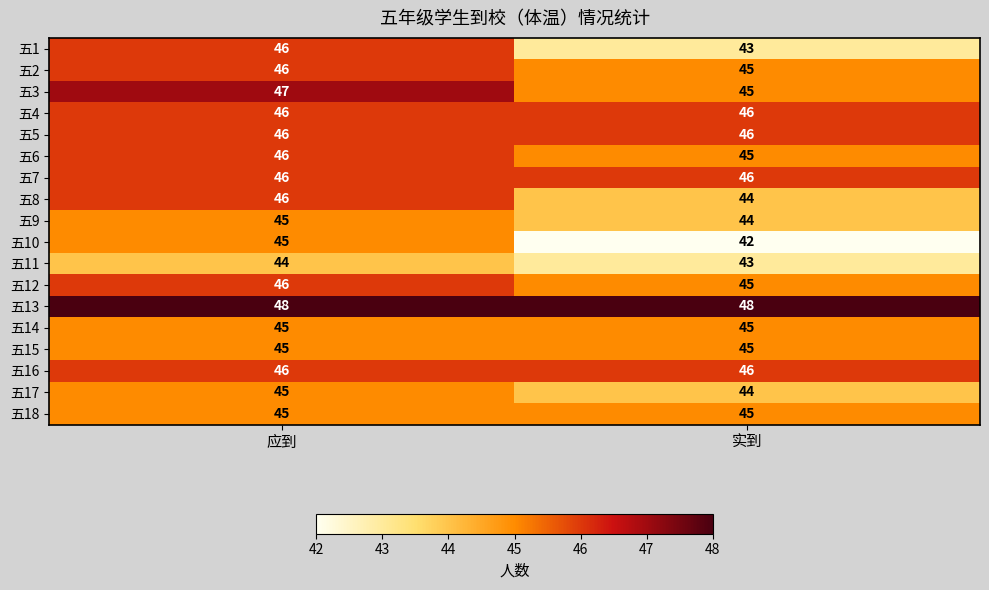

What is the approximate value of 五17 at 实到?

44